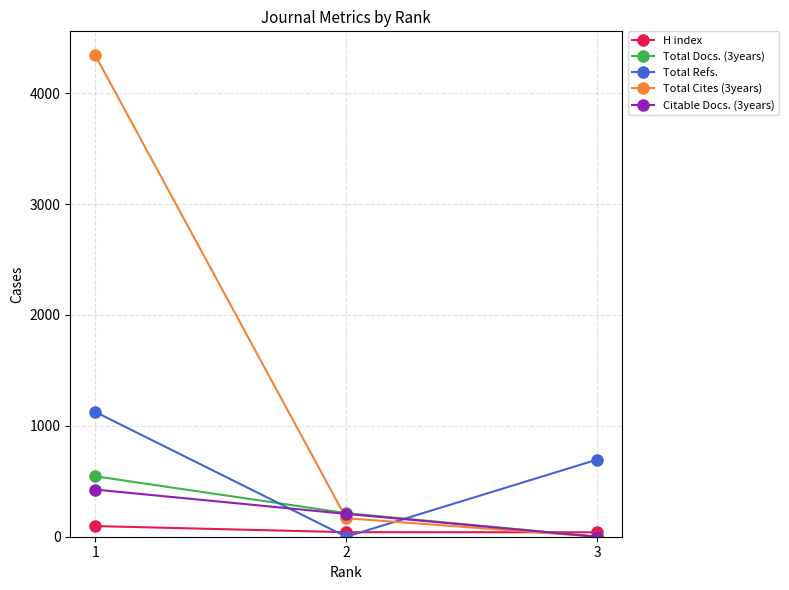

Which series has the widest spread of values?

Total Cites (3years)